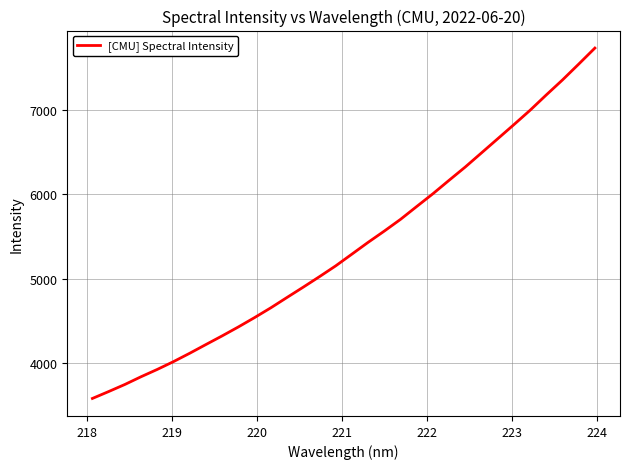

What is the difference between the maximum and minimum values?

4168.1